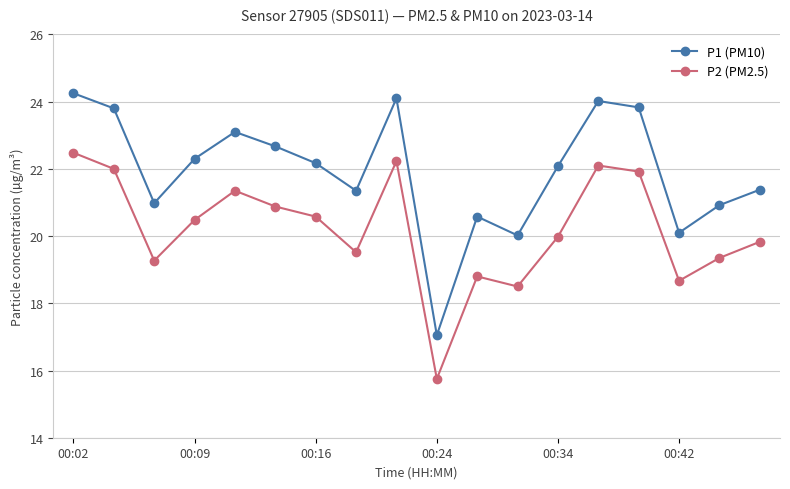

How many lines are shown in the chart?

2